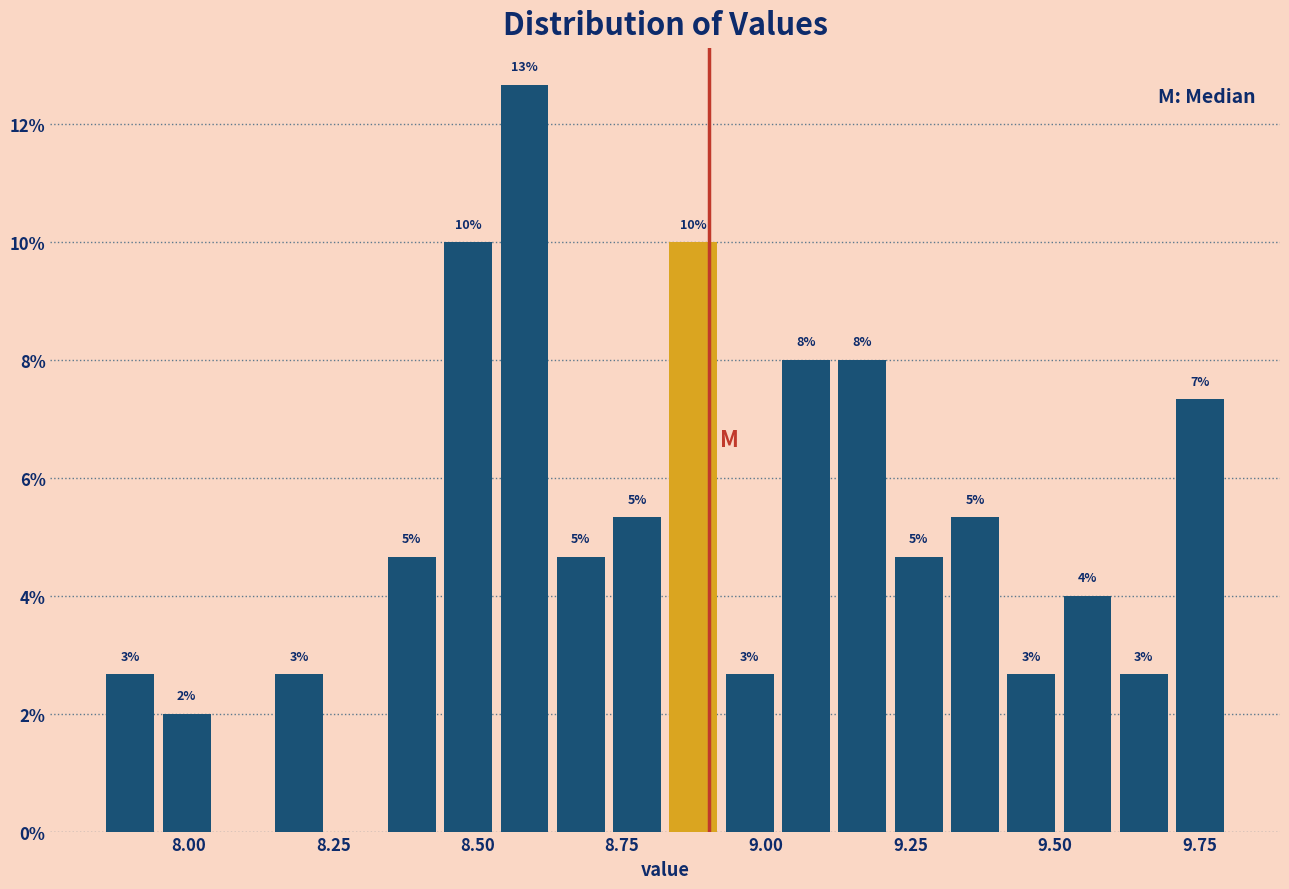

Read against the x-axis, roughly where is the centre of the tallest bar?

8.60